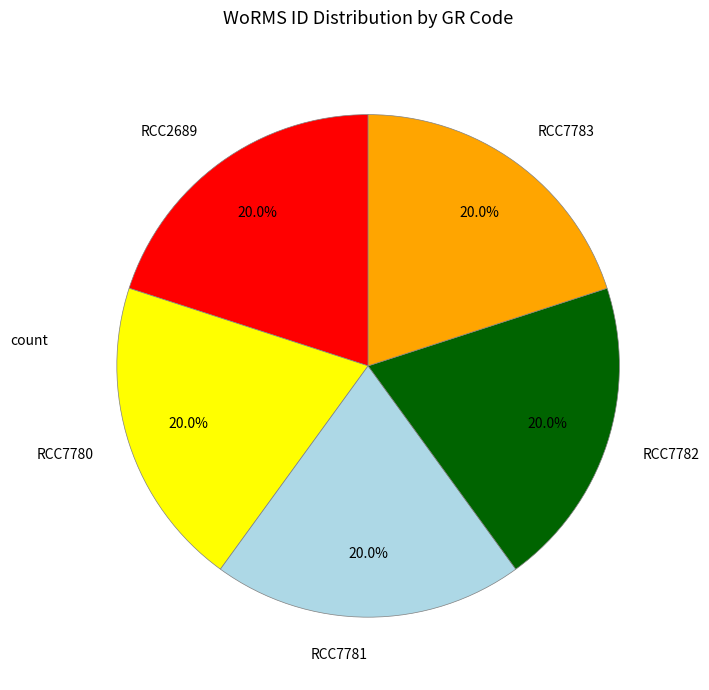

Combined, what portion of the pie is RCC7781 and RCC2689?

40.0%